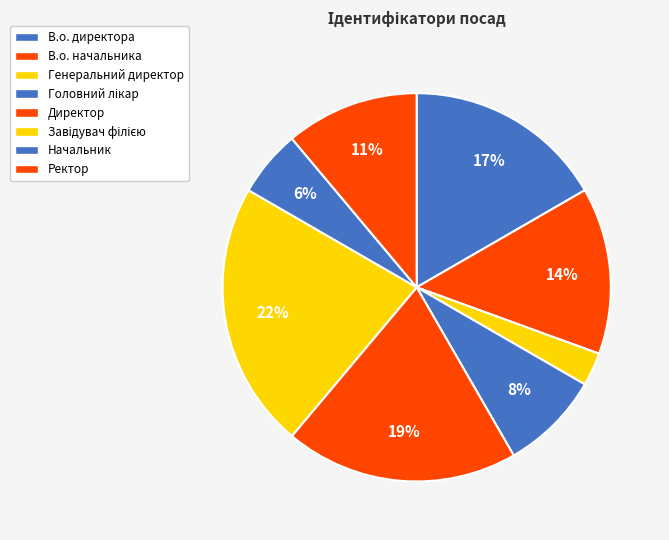

The Головний лікар slice represents 15% of the pie. True or false?

False